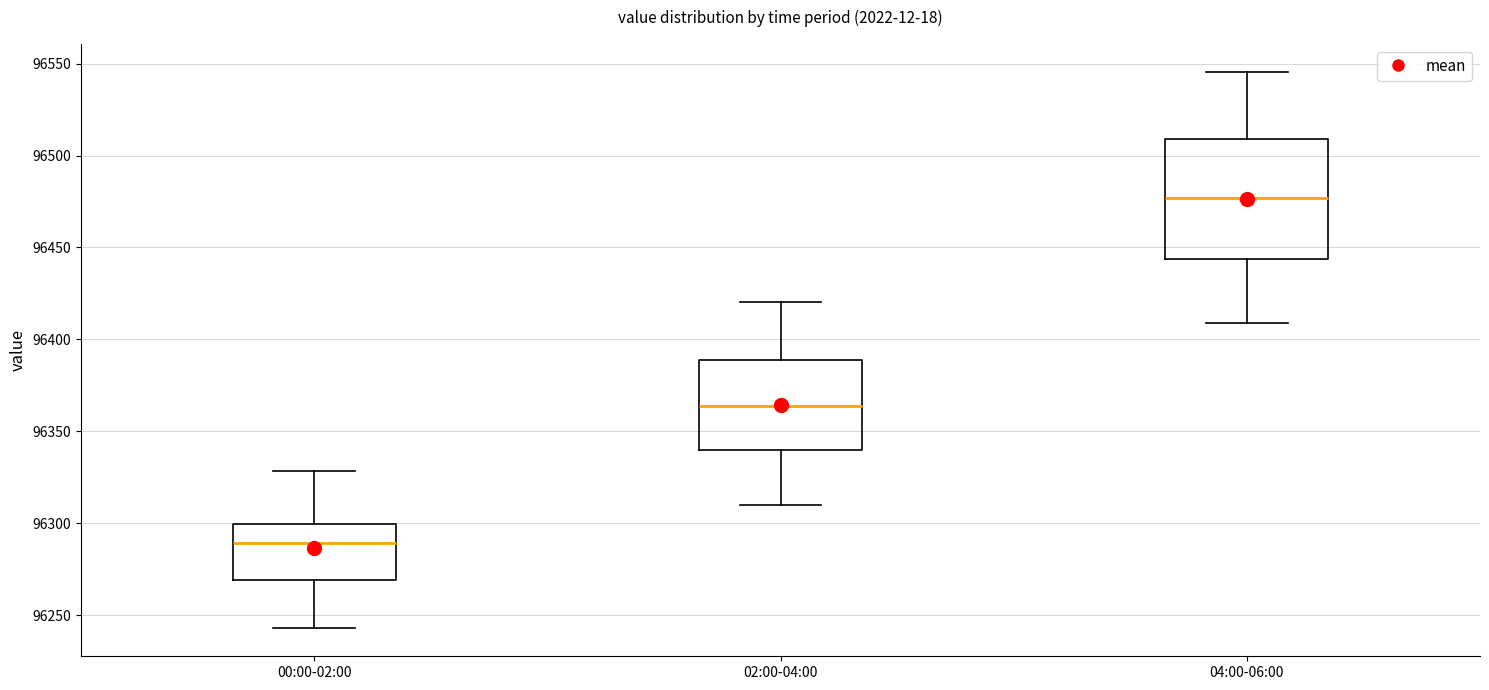

Reading left to right, transcribe this box plot: for each box, give where its median line is, the range the box spans, and where its two whiskers end, as read against the y-axis. The values are not printed on the chart, so give them approximately, as read against the axis.

00:00-02:00: median 96290, box 96270 to 96300, whiskers 96245 to 96330
02:00-04:00: median 96365, box 96340 to 96390, whiskers 96310 to 96420
04:00-06:00: median 96475, box 96445 to 96510, whiskers 96410 to 96545